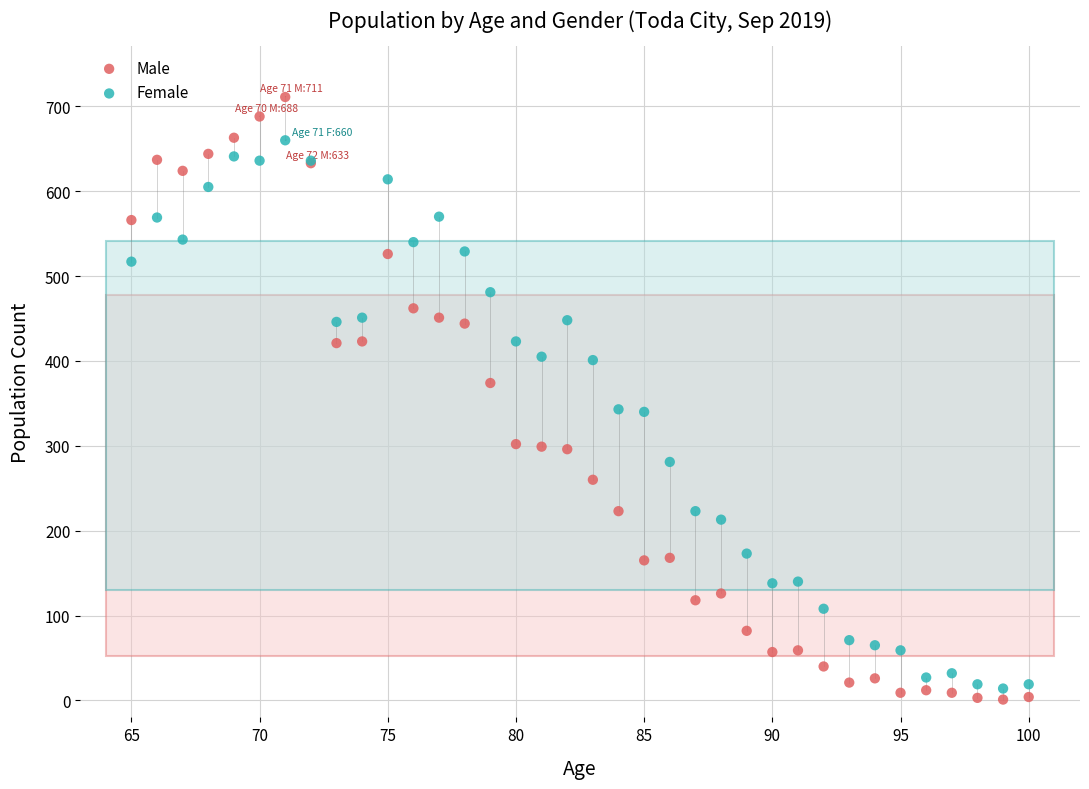

Which series has the widest spread of Y values?

Male